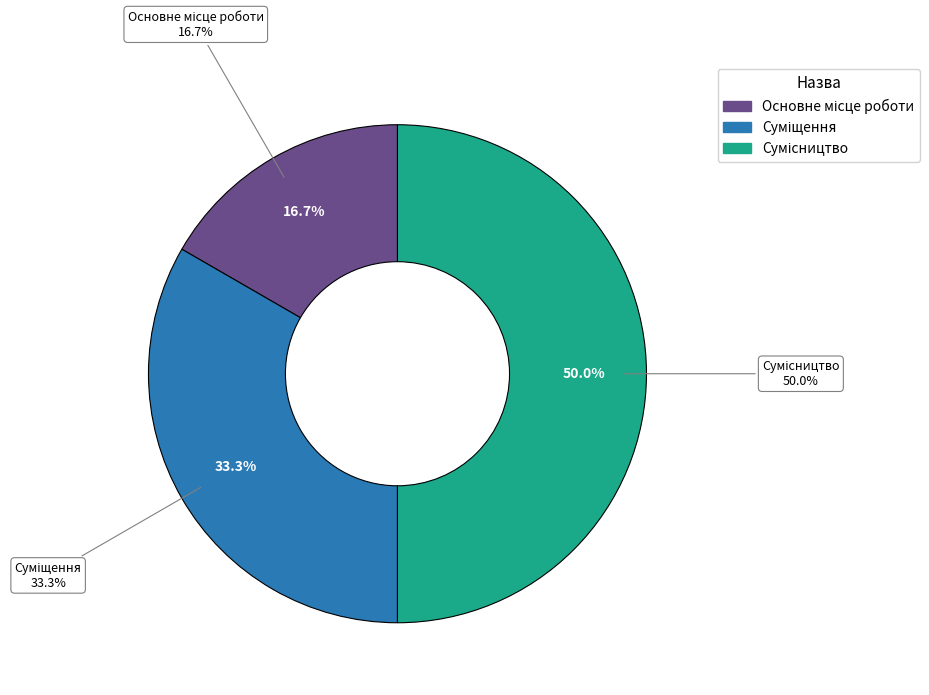

To the nearest percent, what percentage of the pie is Суміщення?

33%